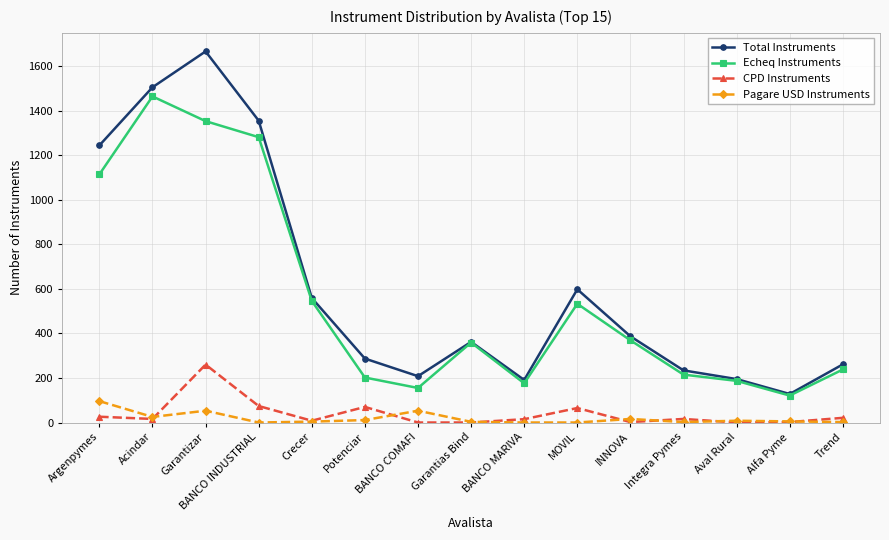

What position from the left is MOVIL?

10